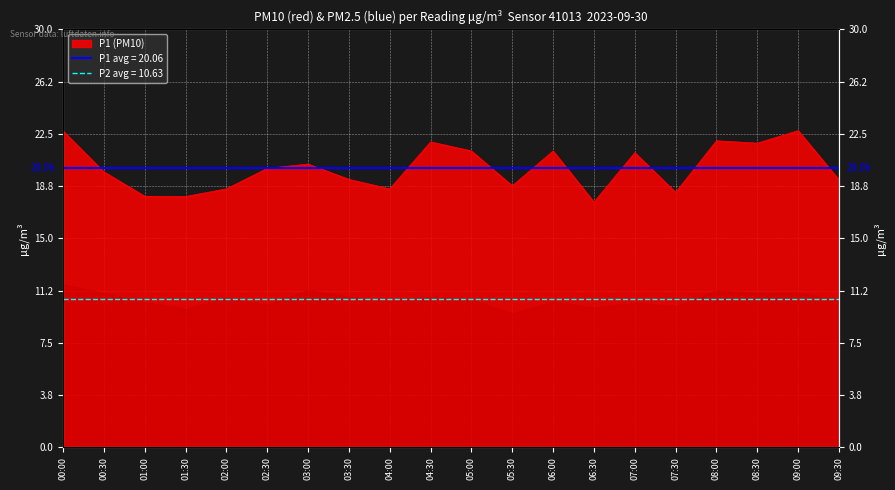

The chart shows a value of 20.0 at 02:30. True or false?

True